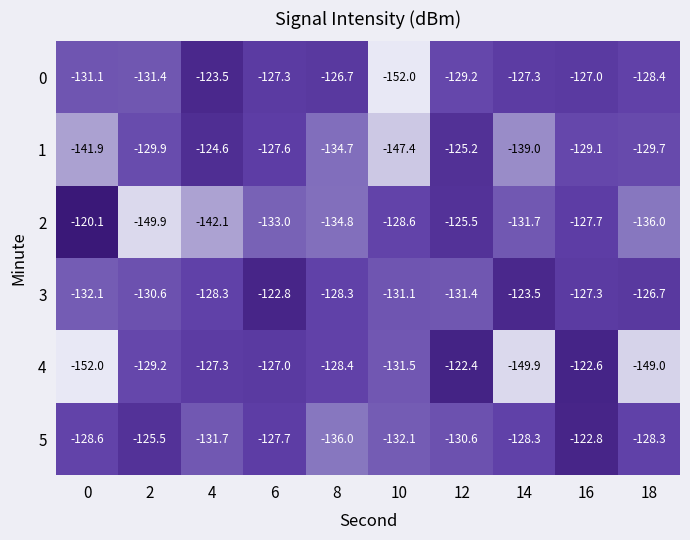

Where does the 3 series first go above -128?

6